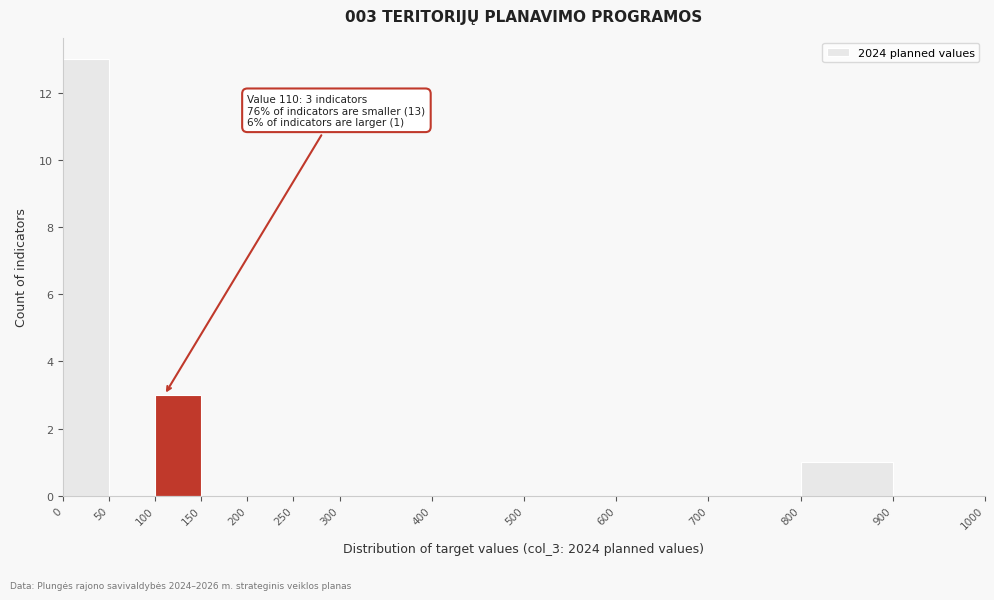

Over which range of the x-axis is the bar tallest?

0 to 50